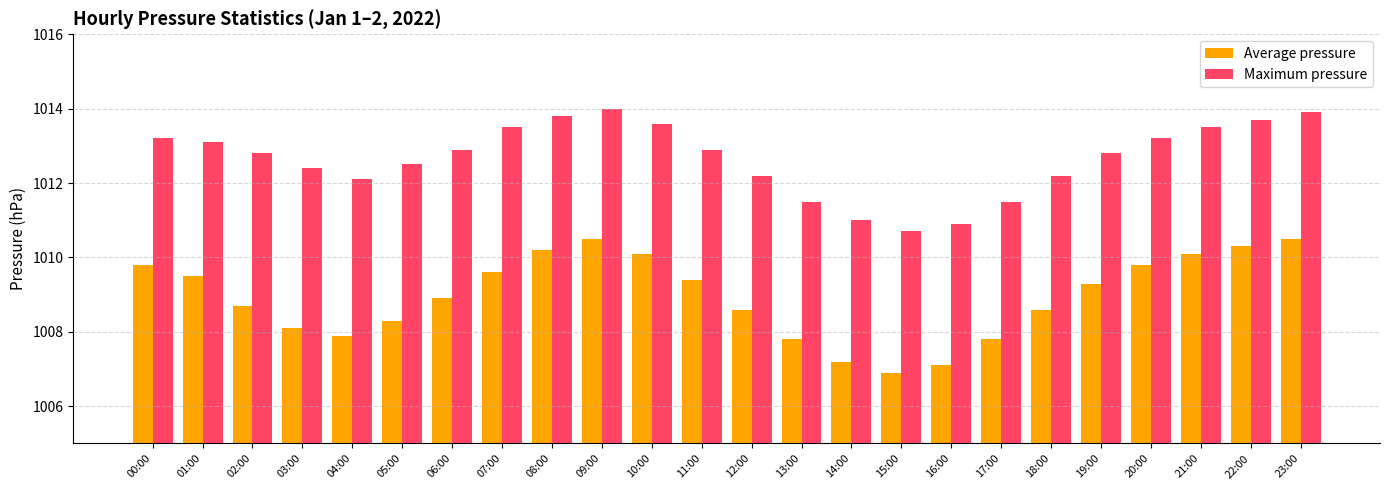

What is the sum of all Average pressure values?

24215.0